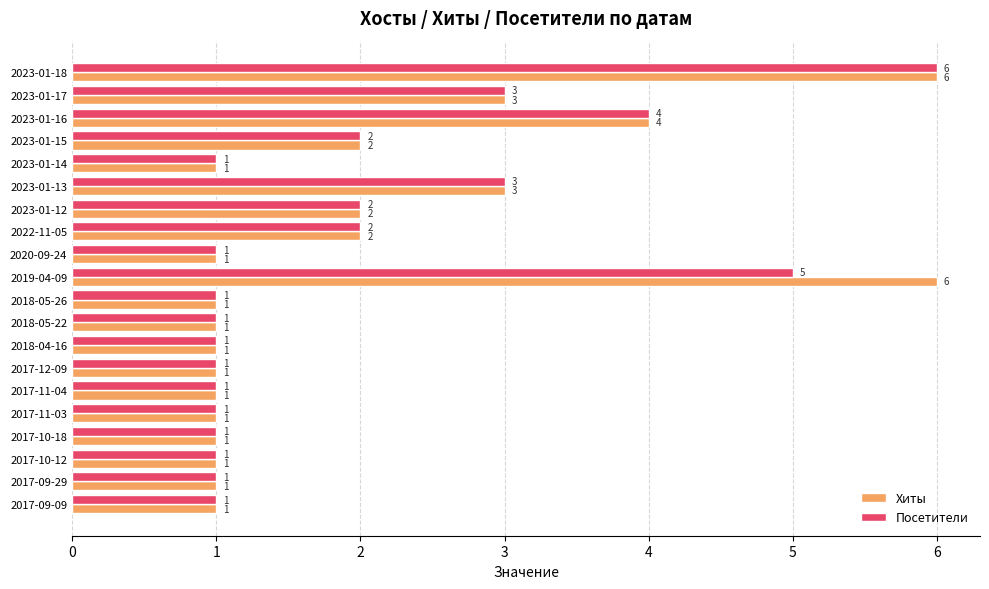

What is the difference between the second highest and minimum values in the Посетители series?

4